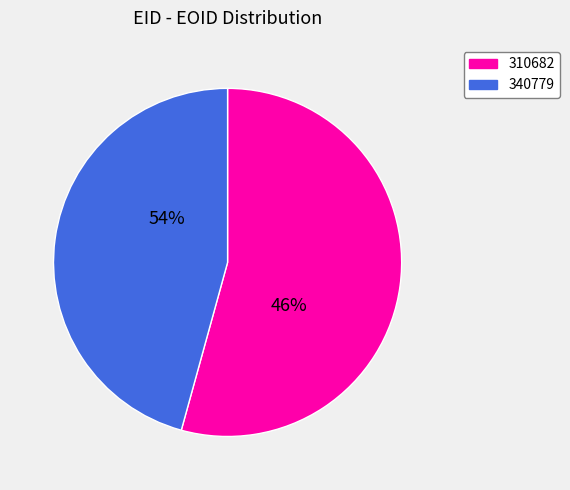

Approximately how many times larger is the value at 340779 compared to 310682?

0.8